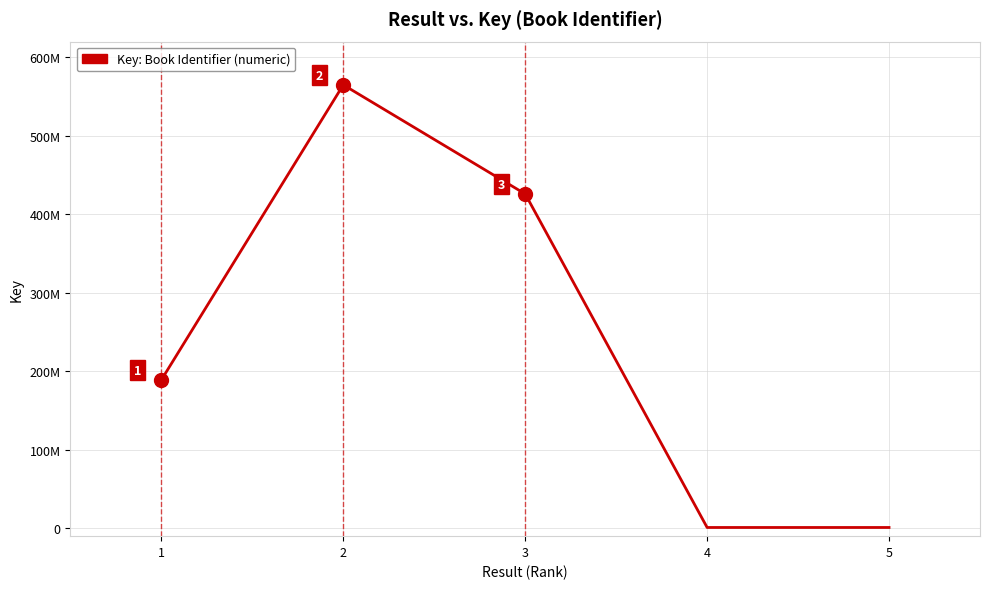

Does the chart have visible grid lines?

Yes